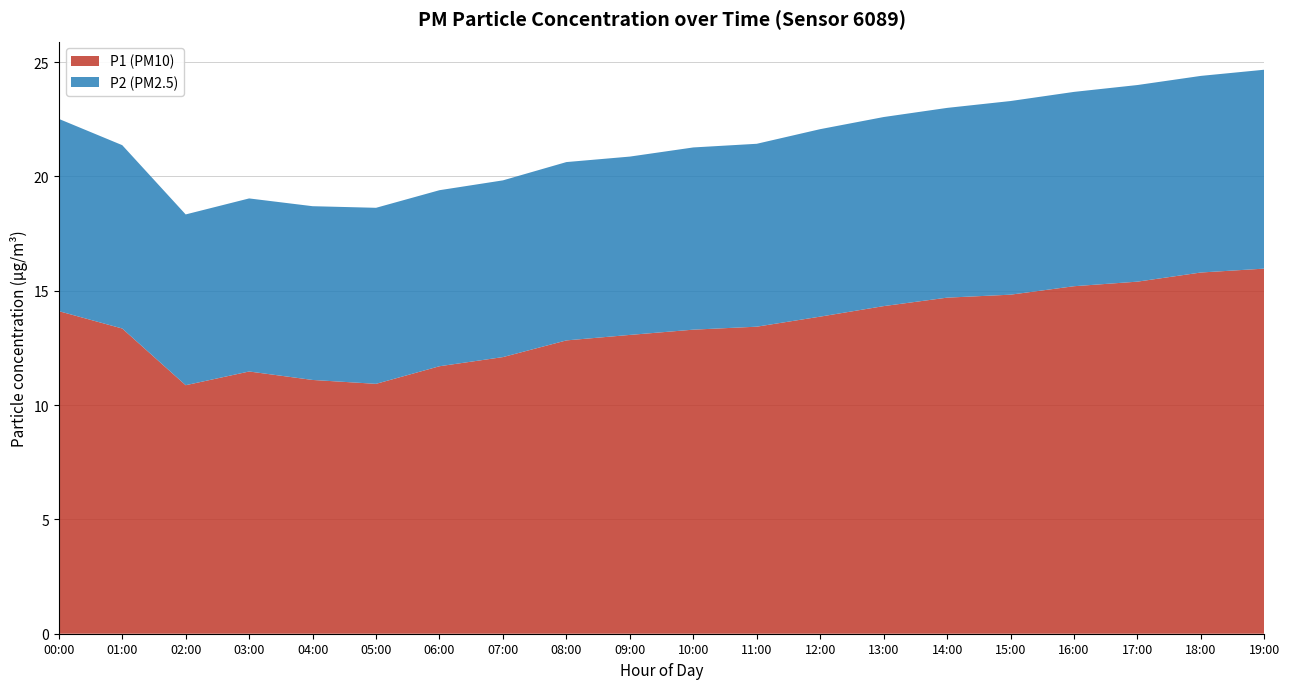

The value of P1 (PM10) at 05:00 is 10.9. True or false?

True